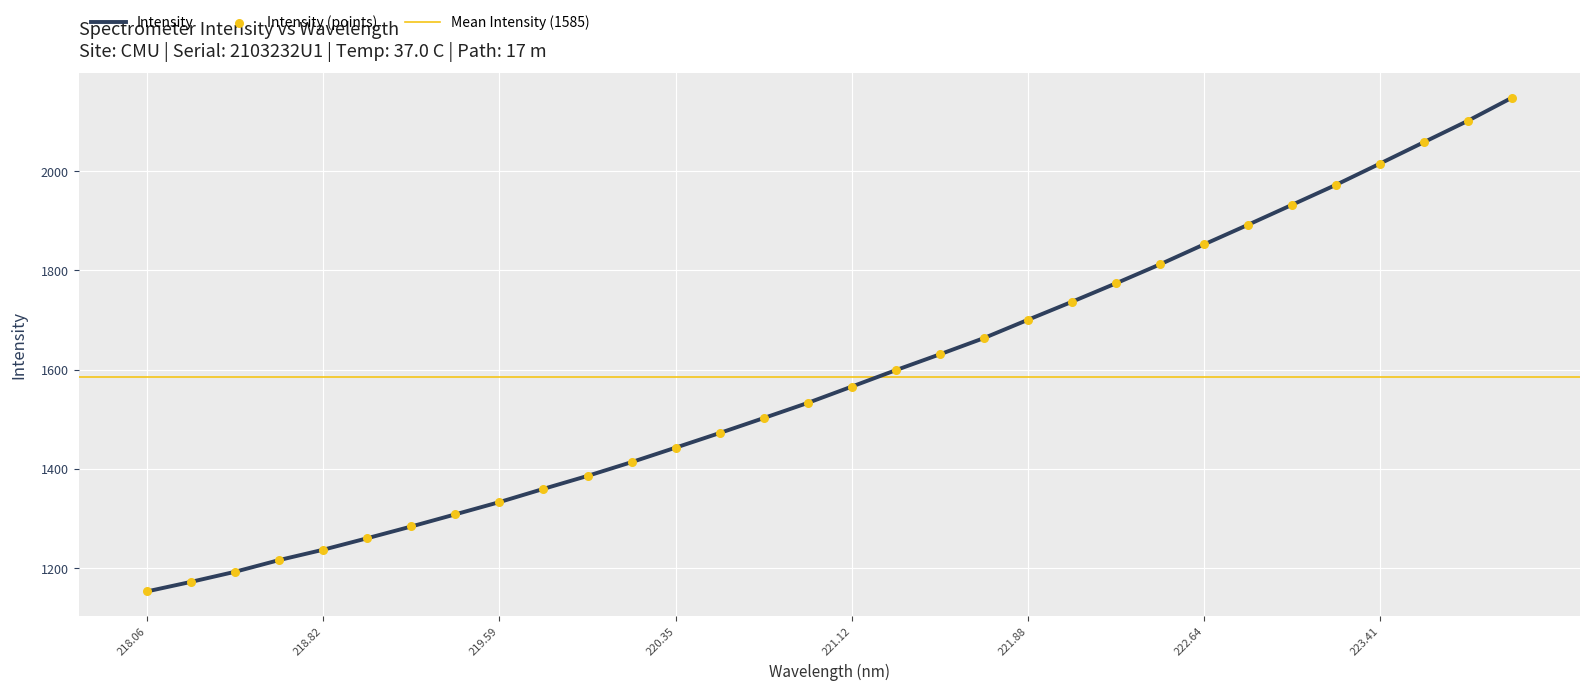

Between 221.3083 and 220.1623, which is larger?

221.3083